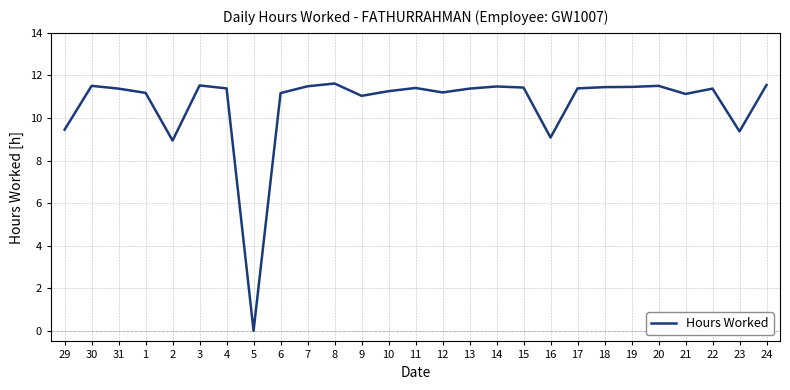

The value at 13 is 19.0. True or false?

False